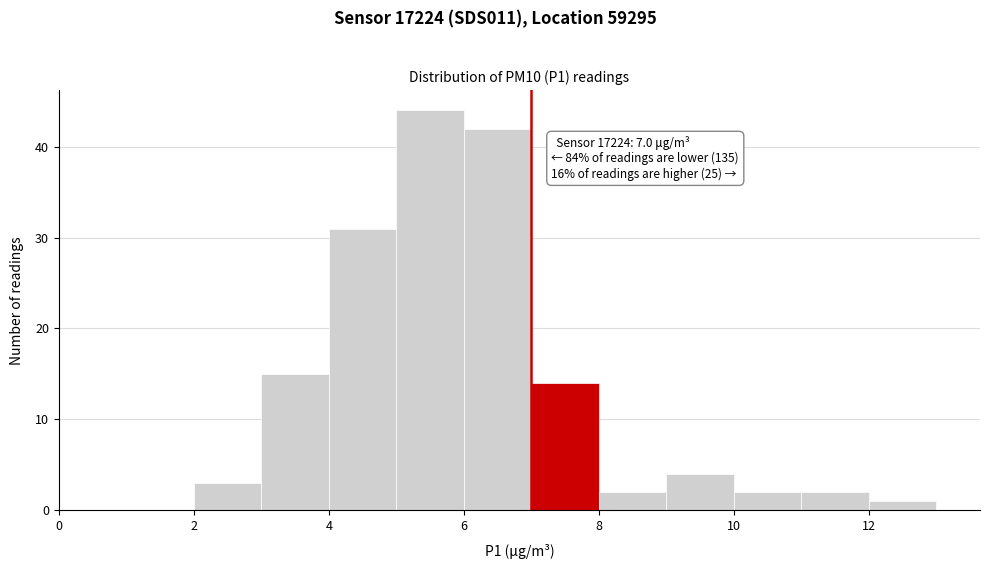

Which range on the x-axis has the tallest bar?

5 to 6